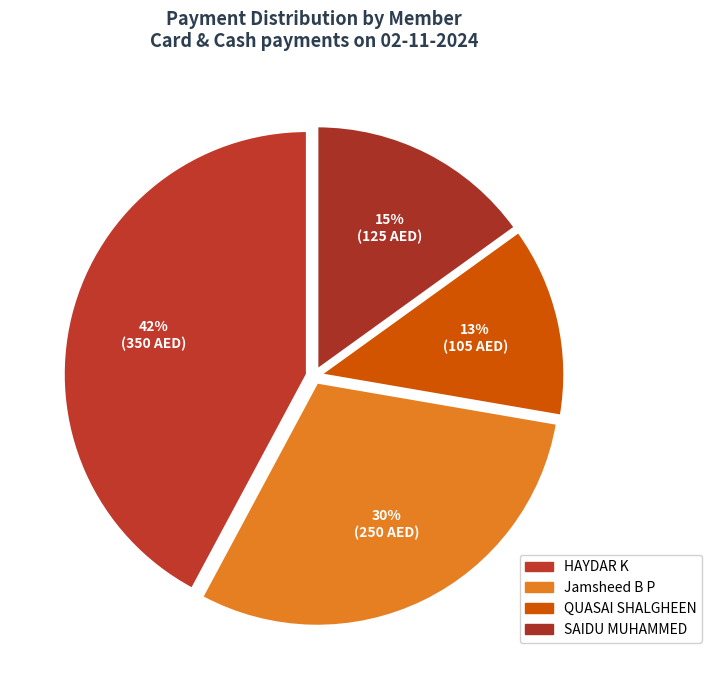

What is the total percentage of Jamsheed B P and SAIDU MUHAMMED?

45.2%